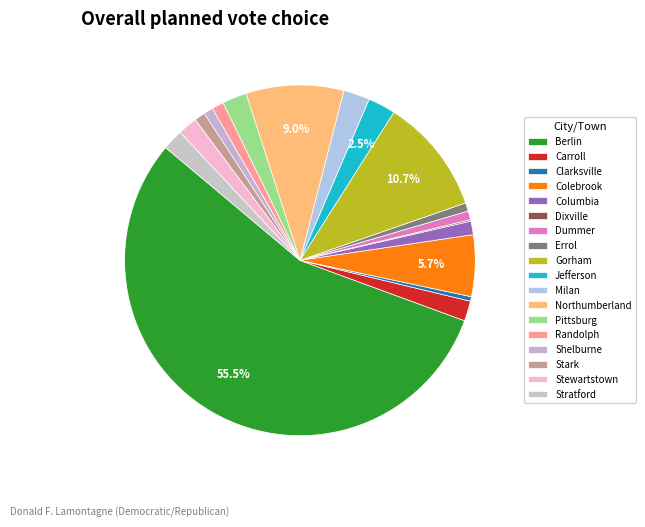

To the nearest percent, what is the combined percentage of Jefferson and Dummer?

3%